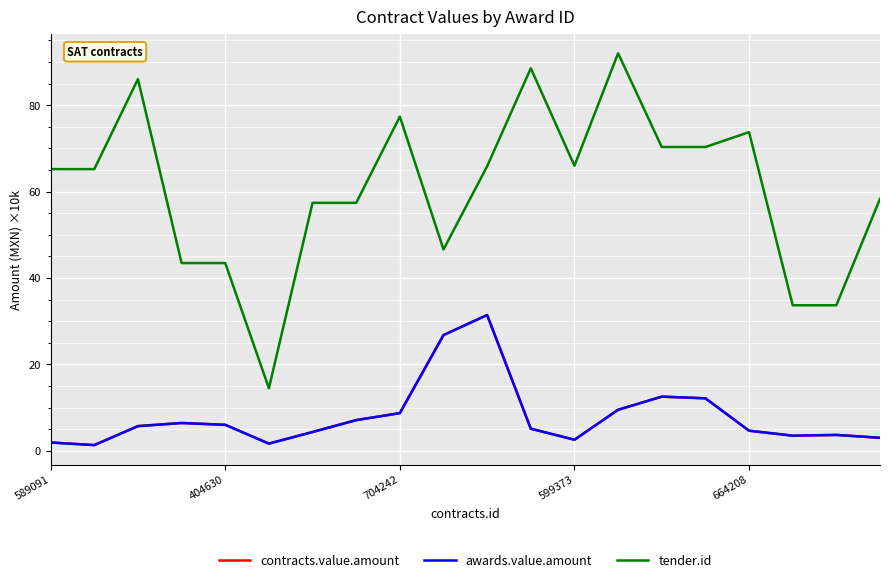

What is the sum of all contracts.value.amount values?

158.6